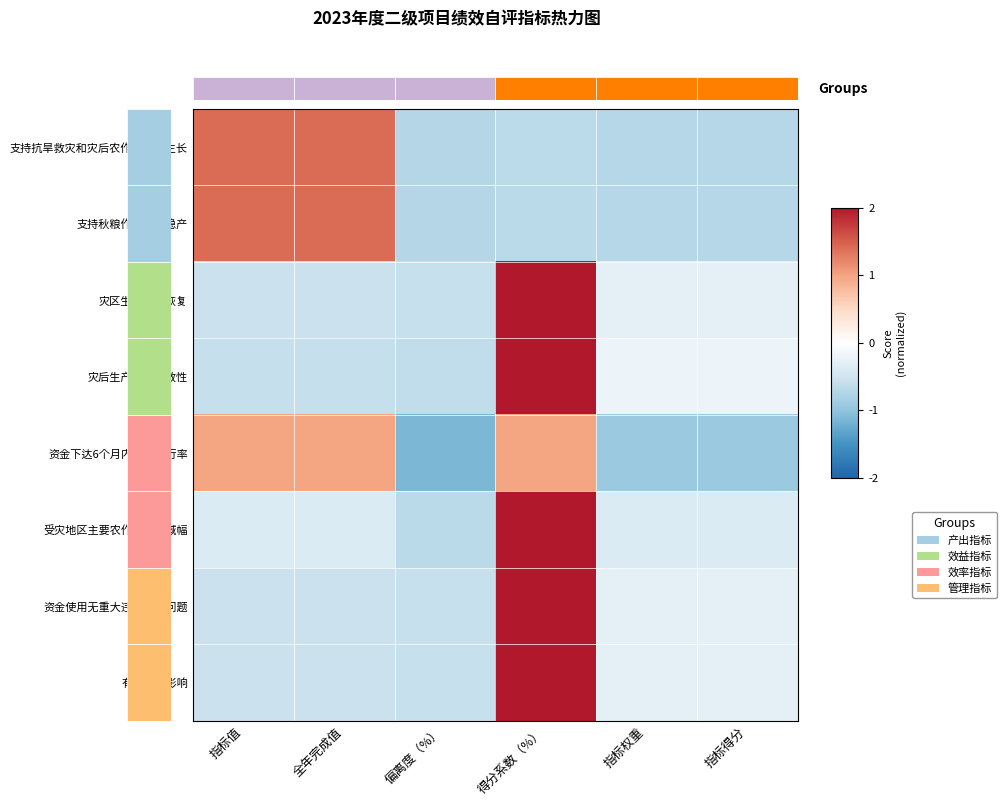

What is the total value across all series at 指标得分?

-3.8